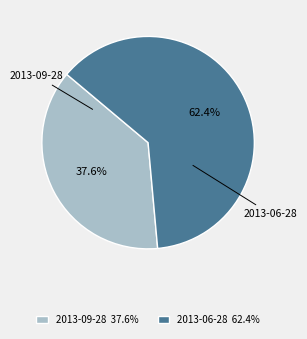

What is the ratio of the value at 2013-09-28 37.6% to the value at 2013-06-28 62.4%?

0.6